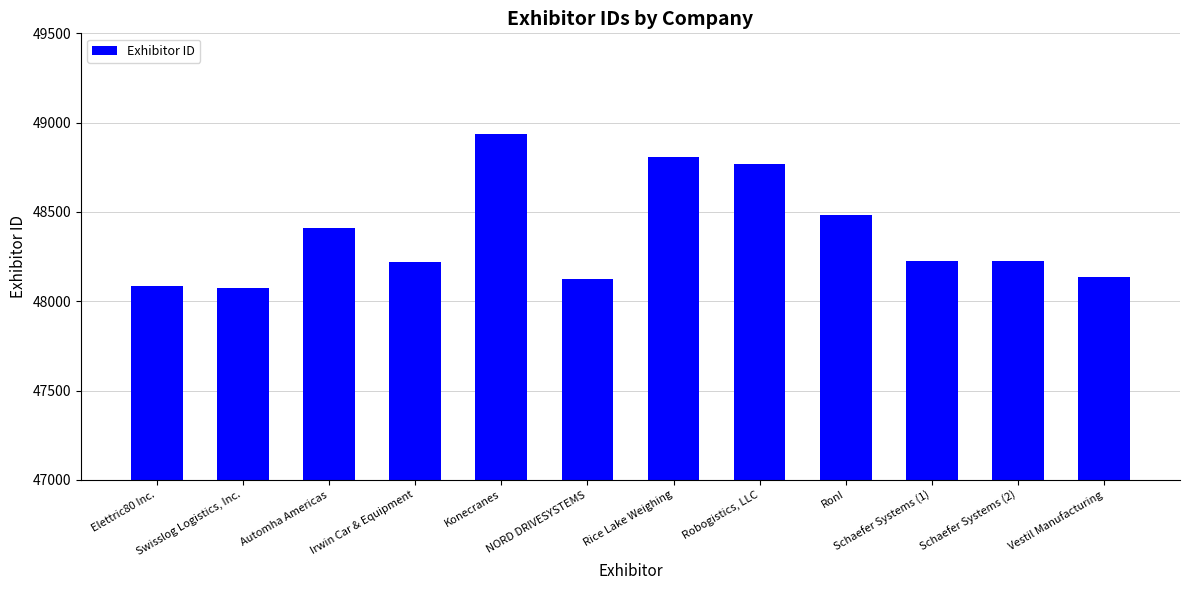

What is the average value?

48375